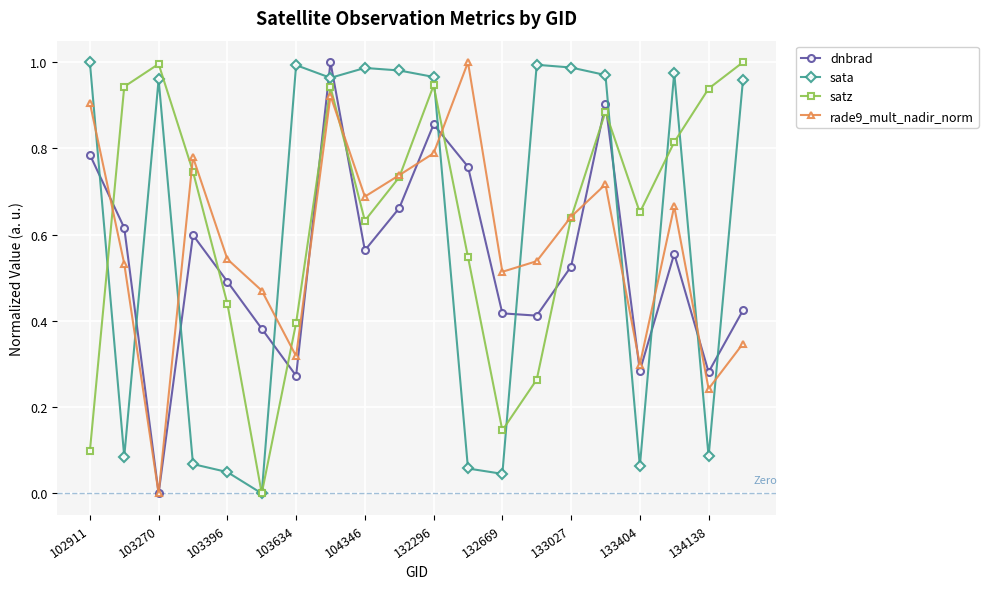

List the series in order of their overall mean, lowest first.

dnbrad, rade9_mult_nadir_norm, sata, satz